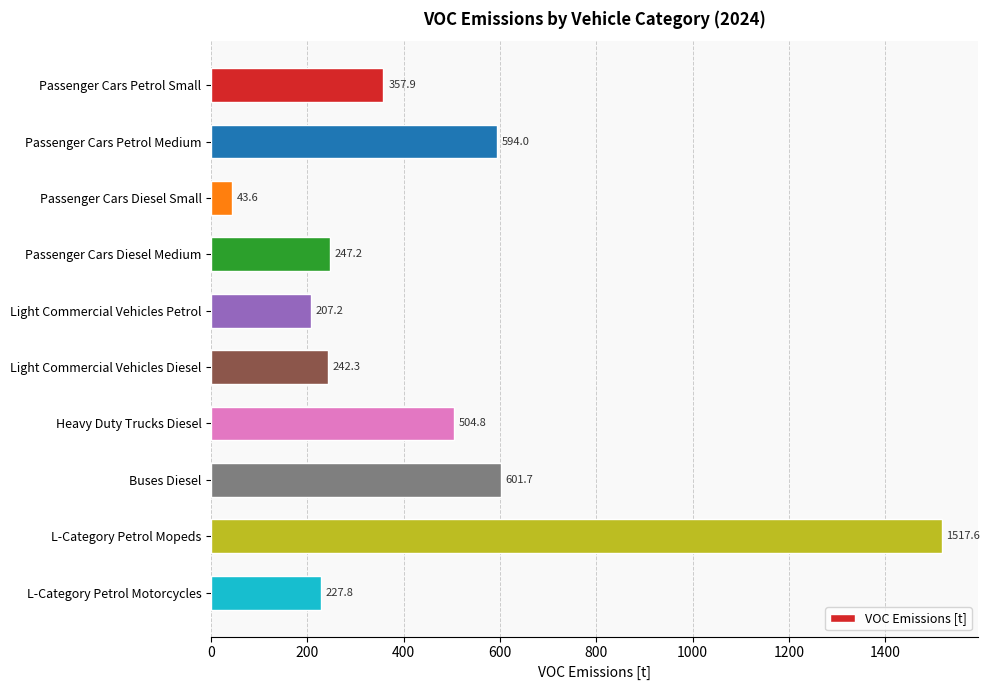

Are the bars horizontal?

Yes